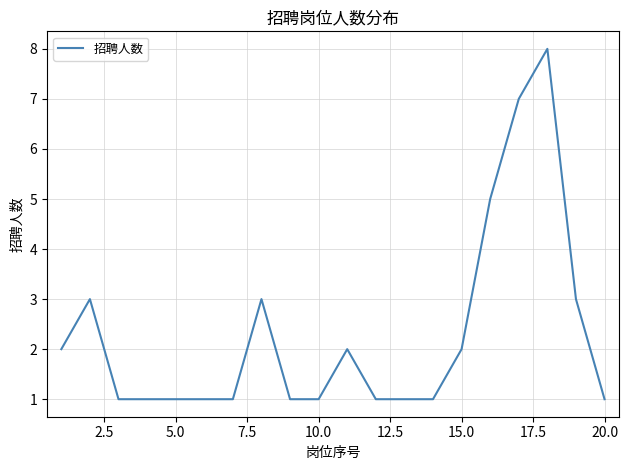

What is the smallest value displayed?

1